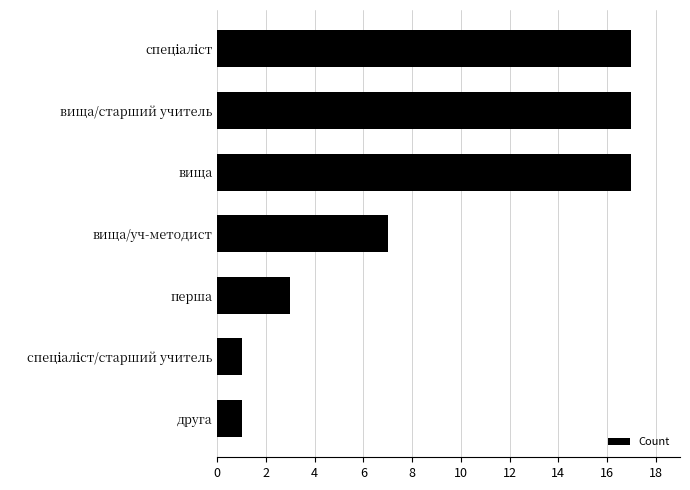

What is the ratio of the value at вища/старший учитель to the value at вища/уч-методист?

2.4